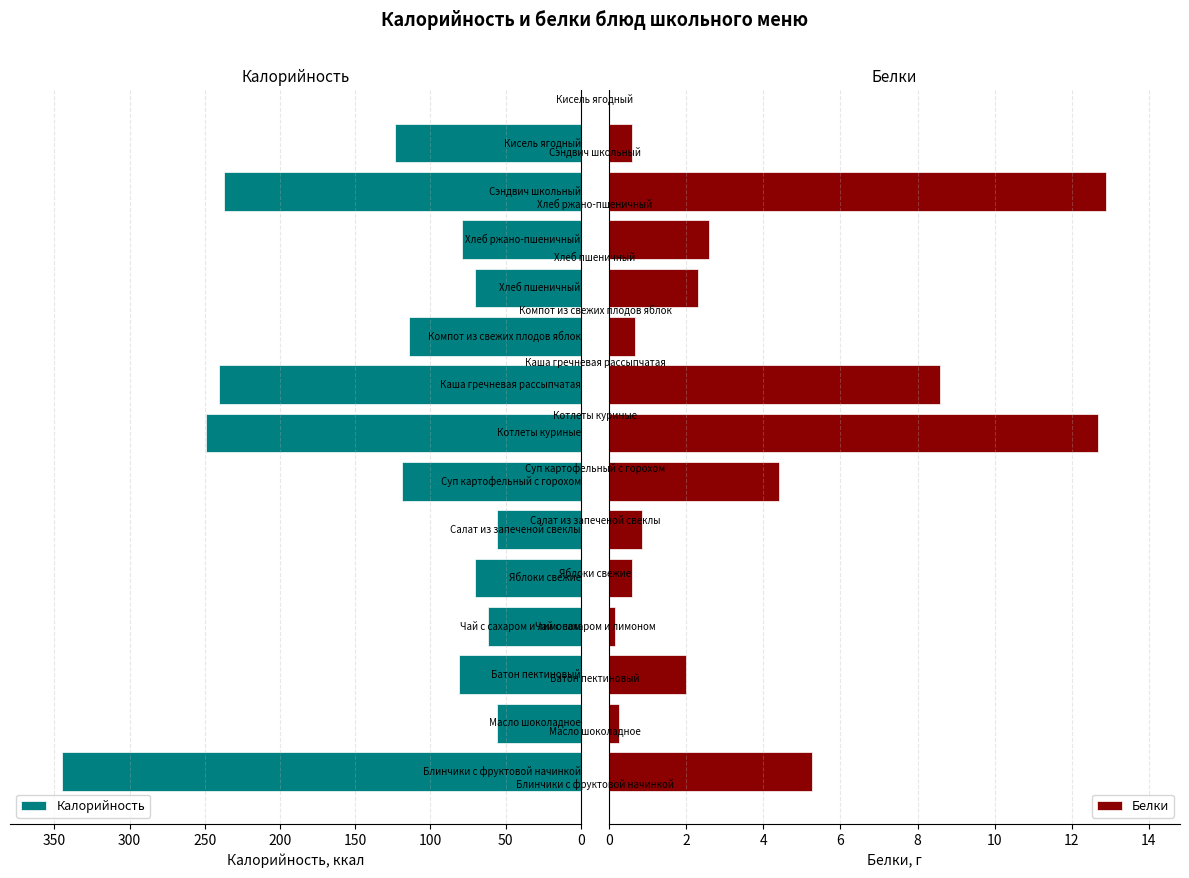

Are the bars grouped side by side (vs. stacked)?

Yes